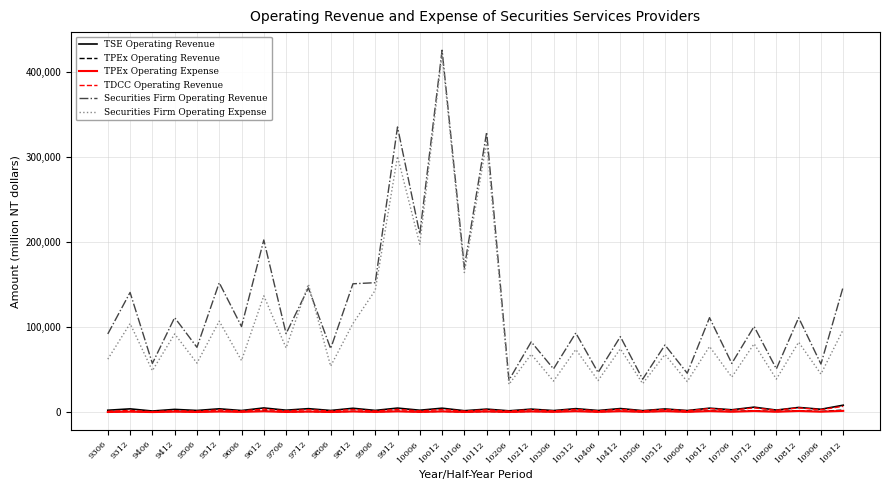

True or false: Securities Firm Operating Expense has a value of 57282 at 9812.

False